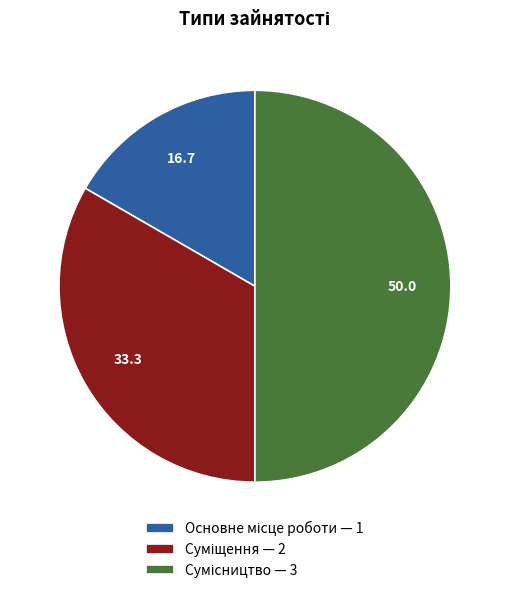

Count the number of slices in the pie.

3